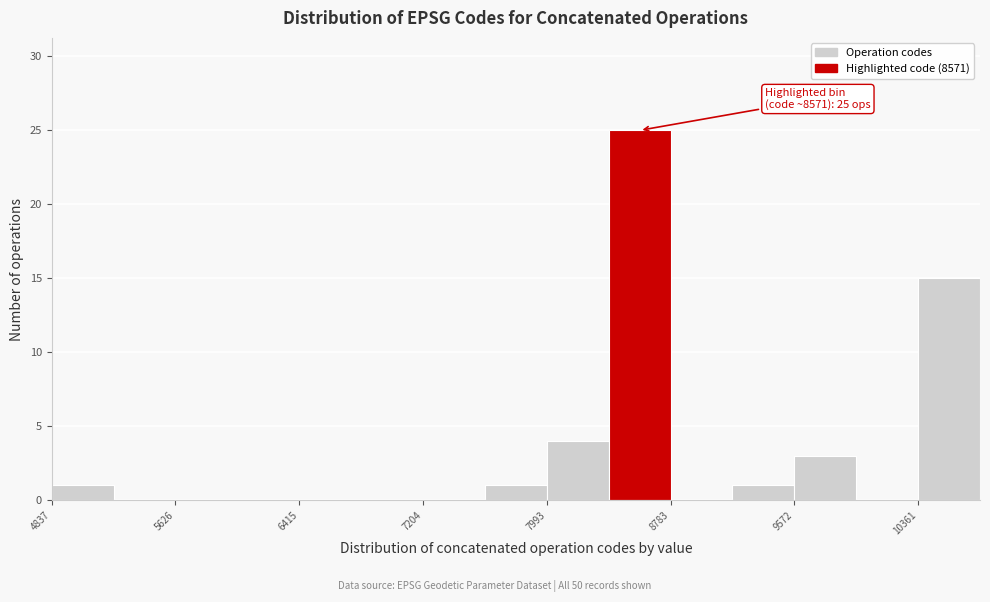

Around what value on the x-axis is the tallest bar? Give the approximate position of its centre, as read against the axis.

8600